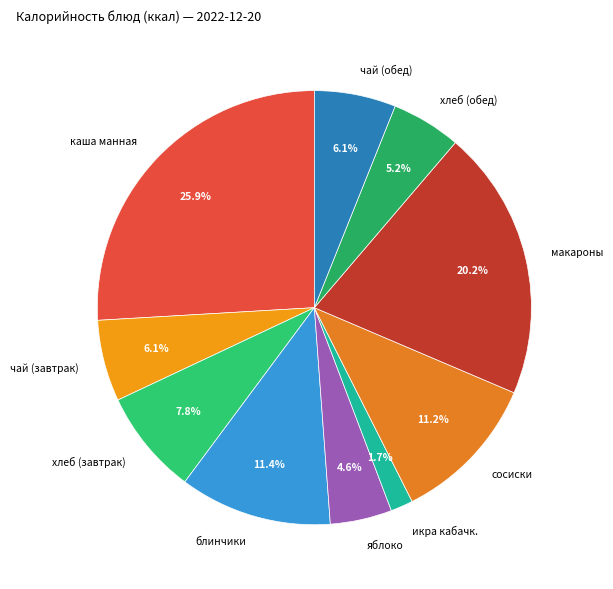

What is the smallest slice in the pie chart?

икра кабачк.